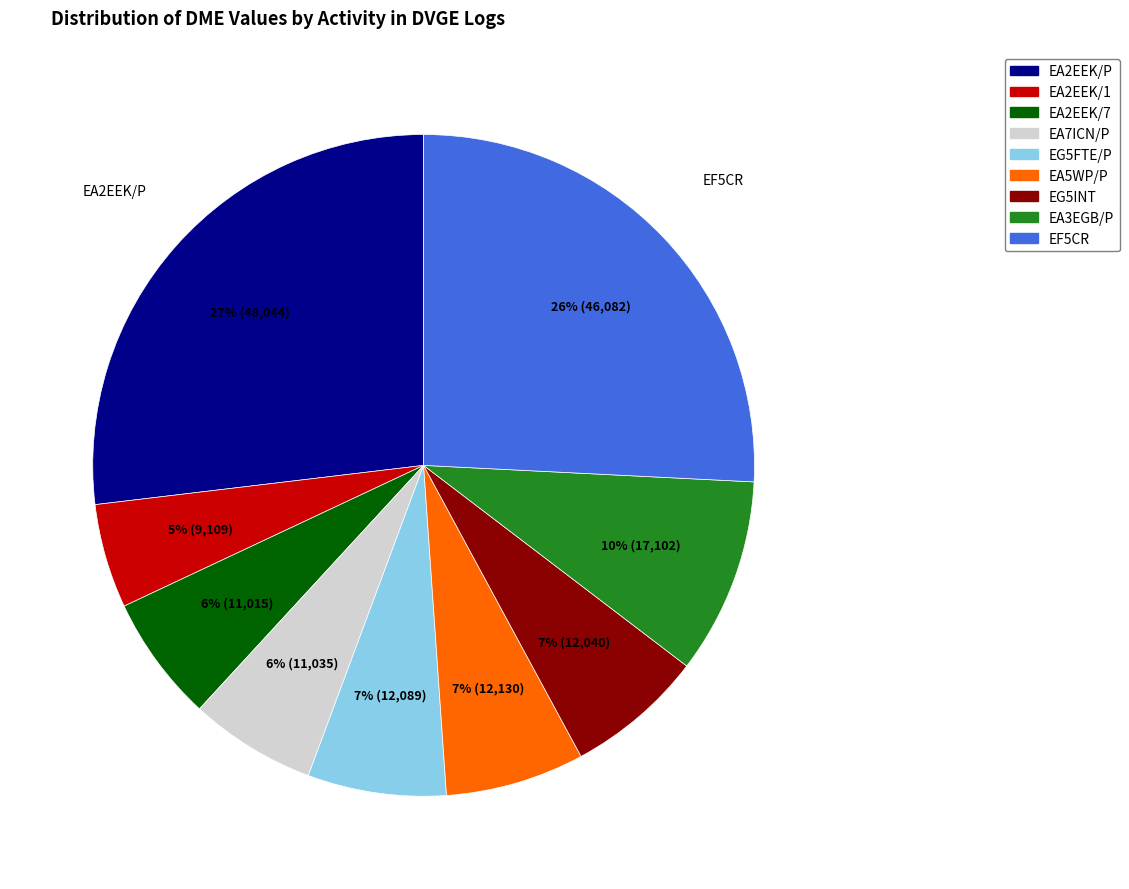

Which category has the biggest portion of the pie?

EA2EEK/P